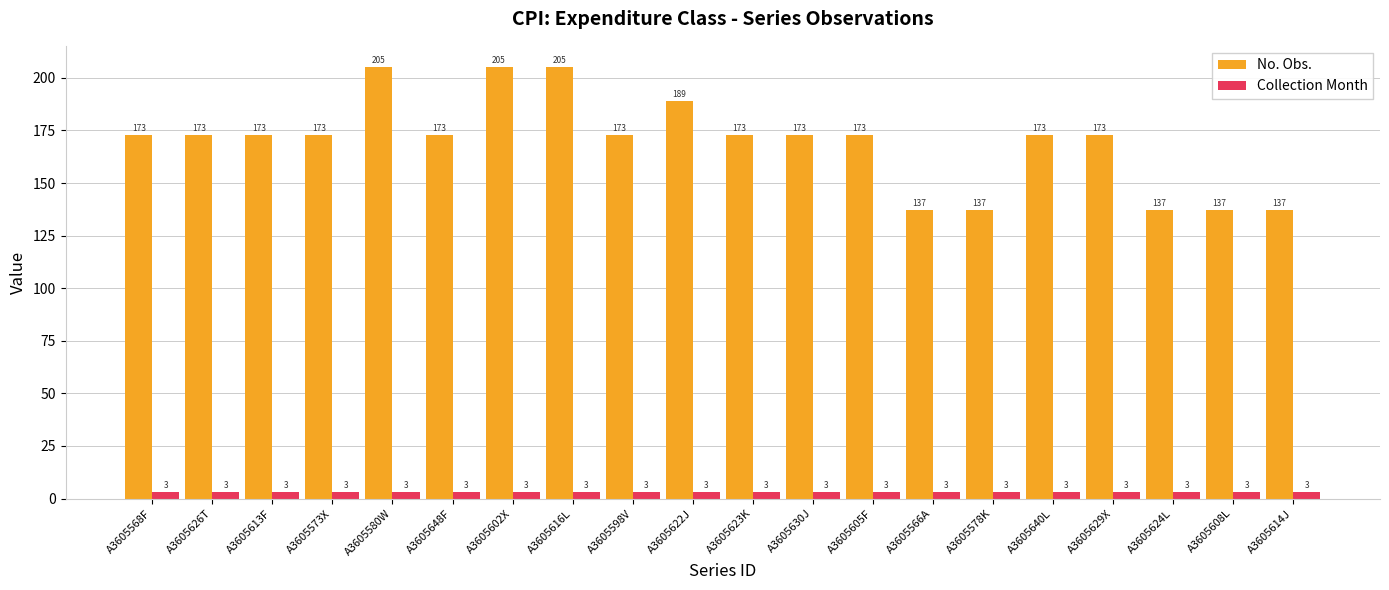

Rank the series by their average value, from lowest to highest.

Collection Month, No. Obs.